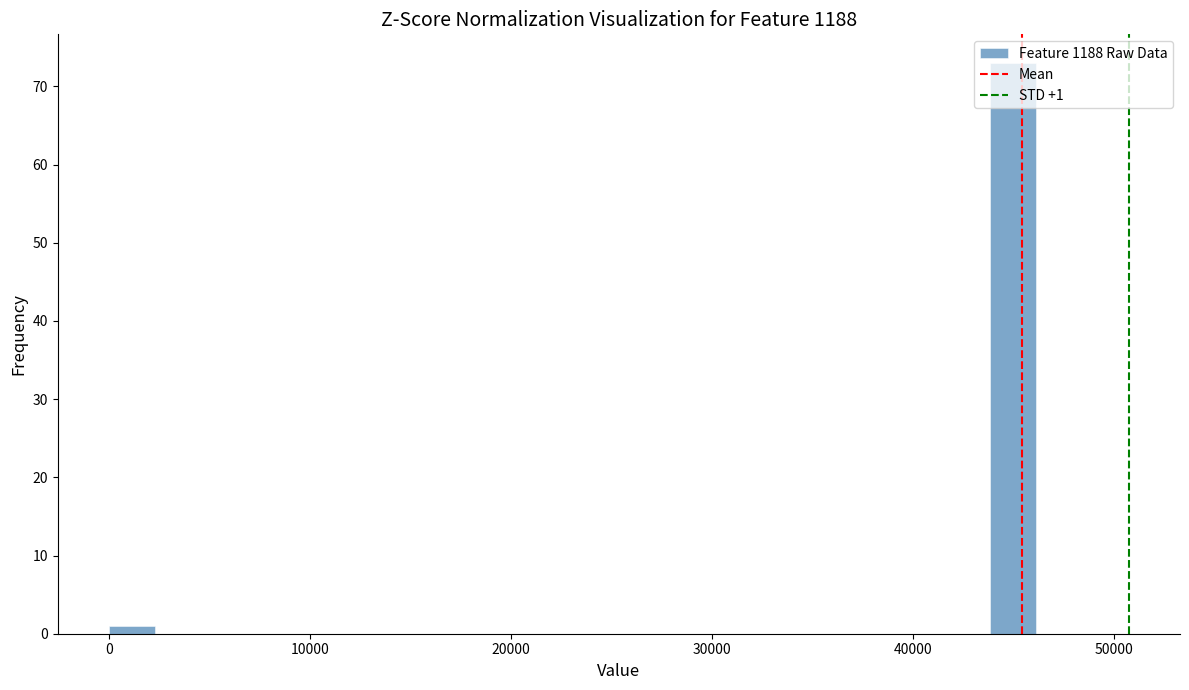

Around what value on the x-axis is the tallest bar? Give the approximate position of its centre, as read against the axis.

45000